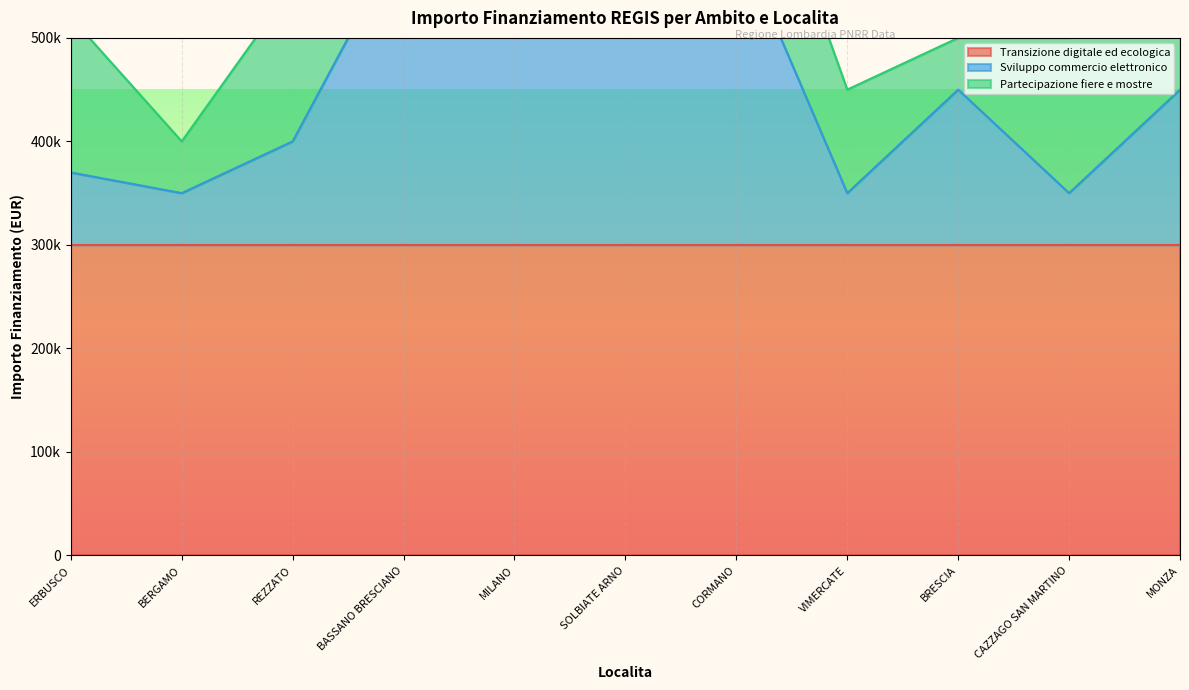

Reading right to left, what are all the values shown in this chart?

Transizione digitale ed ecologica: MONZA=300000	CAZZAGO SAN MARTINO=300000	BRESCIA=300000	VIMERCATE=300000	CORMANO=300000	SOLBIATE ARNO=300000	MILANO=300000	BASSANO BRESCIANO=300000	REZZATO=300000	BERGAMO=300000	ERBUSCO=300000
Sviluppo commercio elettronico: MONZA=150000	CAZZAGO SAN MARTINO=50000	BRESCIA=150000	VIMERCATE=50000	CORMANO=300000	SOLBIATE ARNO=300000	MILANO=300000	BASSANO BRESCIANO=300000	REZZATO=100000	BERGAMO=50000	ERBUSCO=70000
Partecipazione fiere e mostre: MONZA=300000	CAZZAGO SAN MARTINO=150000	BRESCIA=50000	VIMERCATE=100000	CORMANO=150000	SOLBIATE ARNO=100000	MILANO=50000	BASSANO BRESCIANO=50000	REZZATO=150000	BERGAMO=50000	ERBUSCO=150000